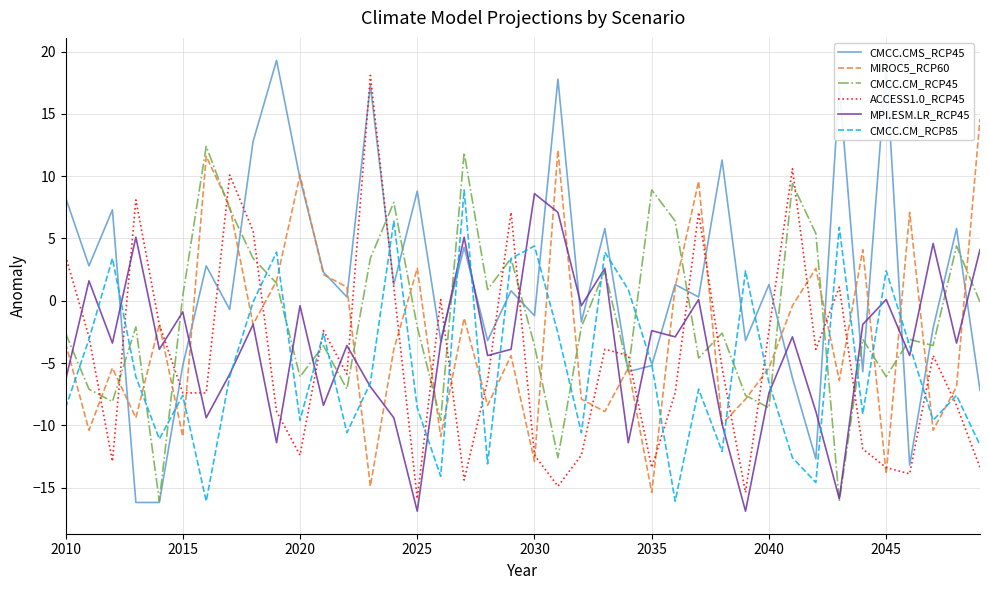

Which series has the largest total across all categories?

CMCC.CMS_RCP45